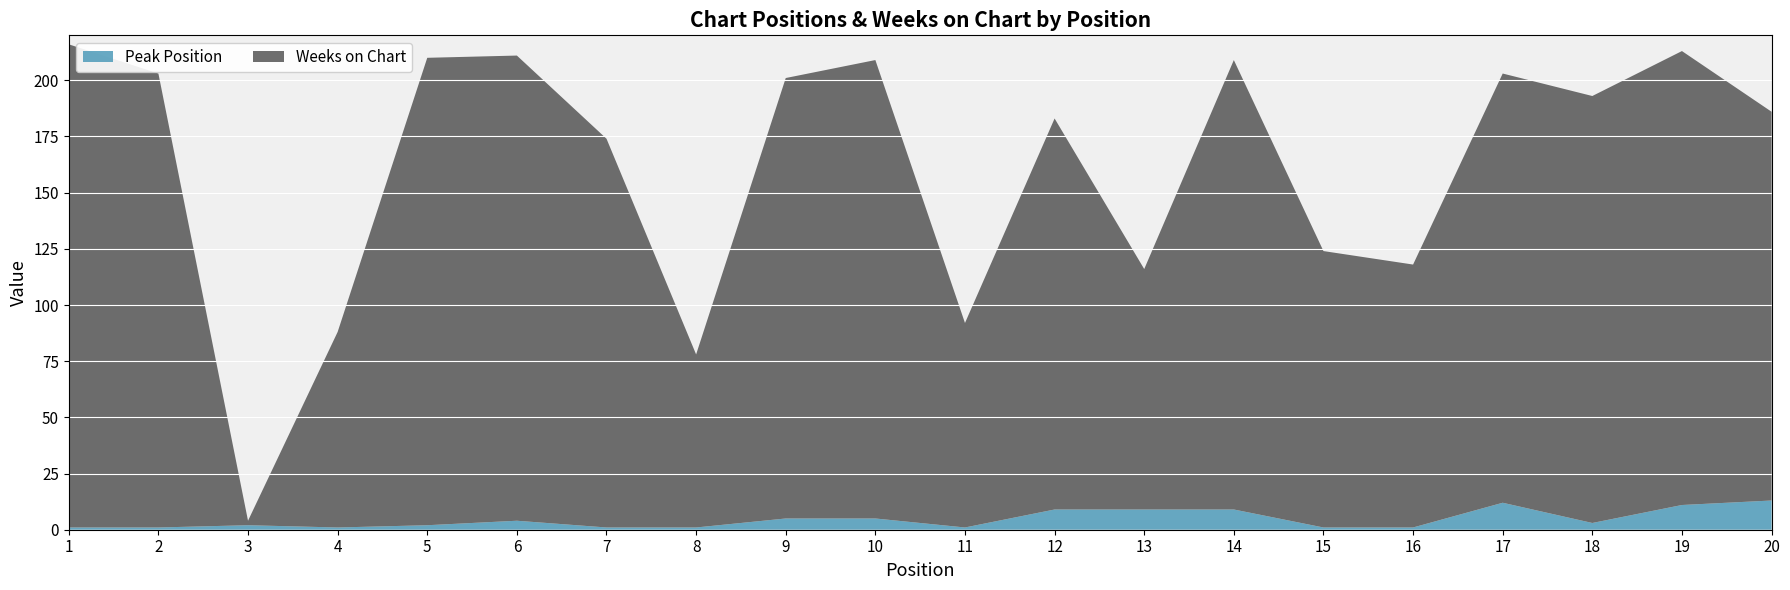

Reading left to right, extract all data points from this chart.

Peak Position: 1	1	2	1	2	4	1	1	5	5	1	9	9	9	1	1	12	3	11	13
Weeks on Chart: 215	202	2	87	208	207	173	77	196	204	91	174	107	200	123	117	191	190	202	173